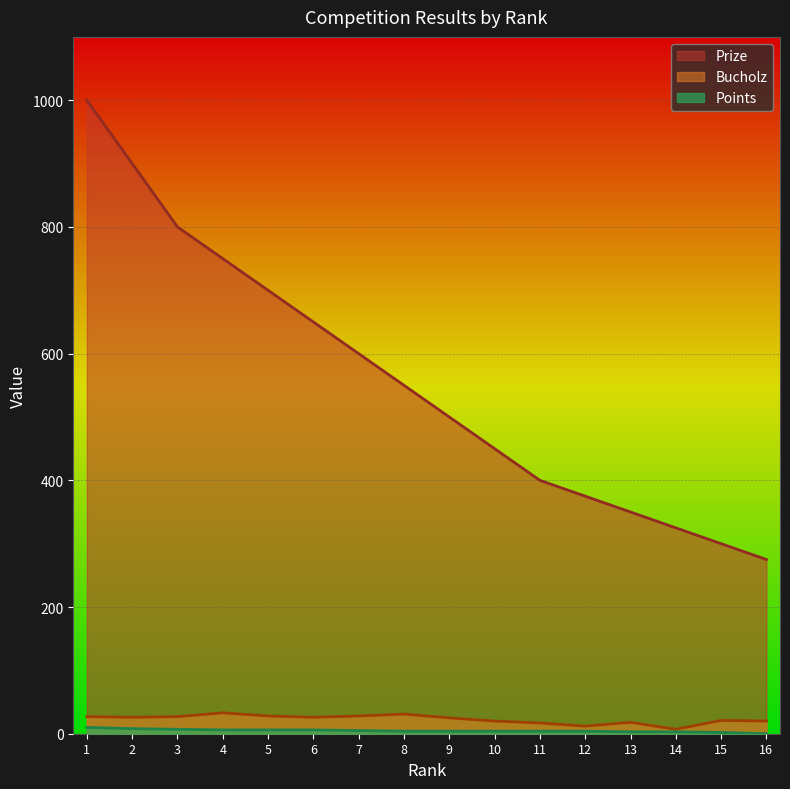

Where is the first local minimum for Bucholz?

2